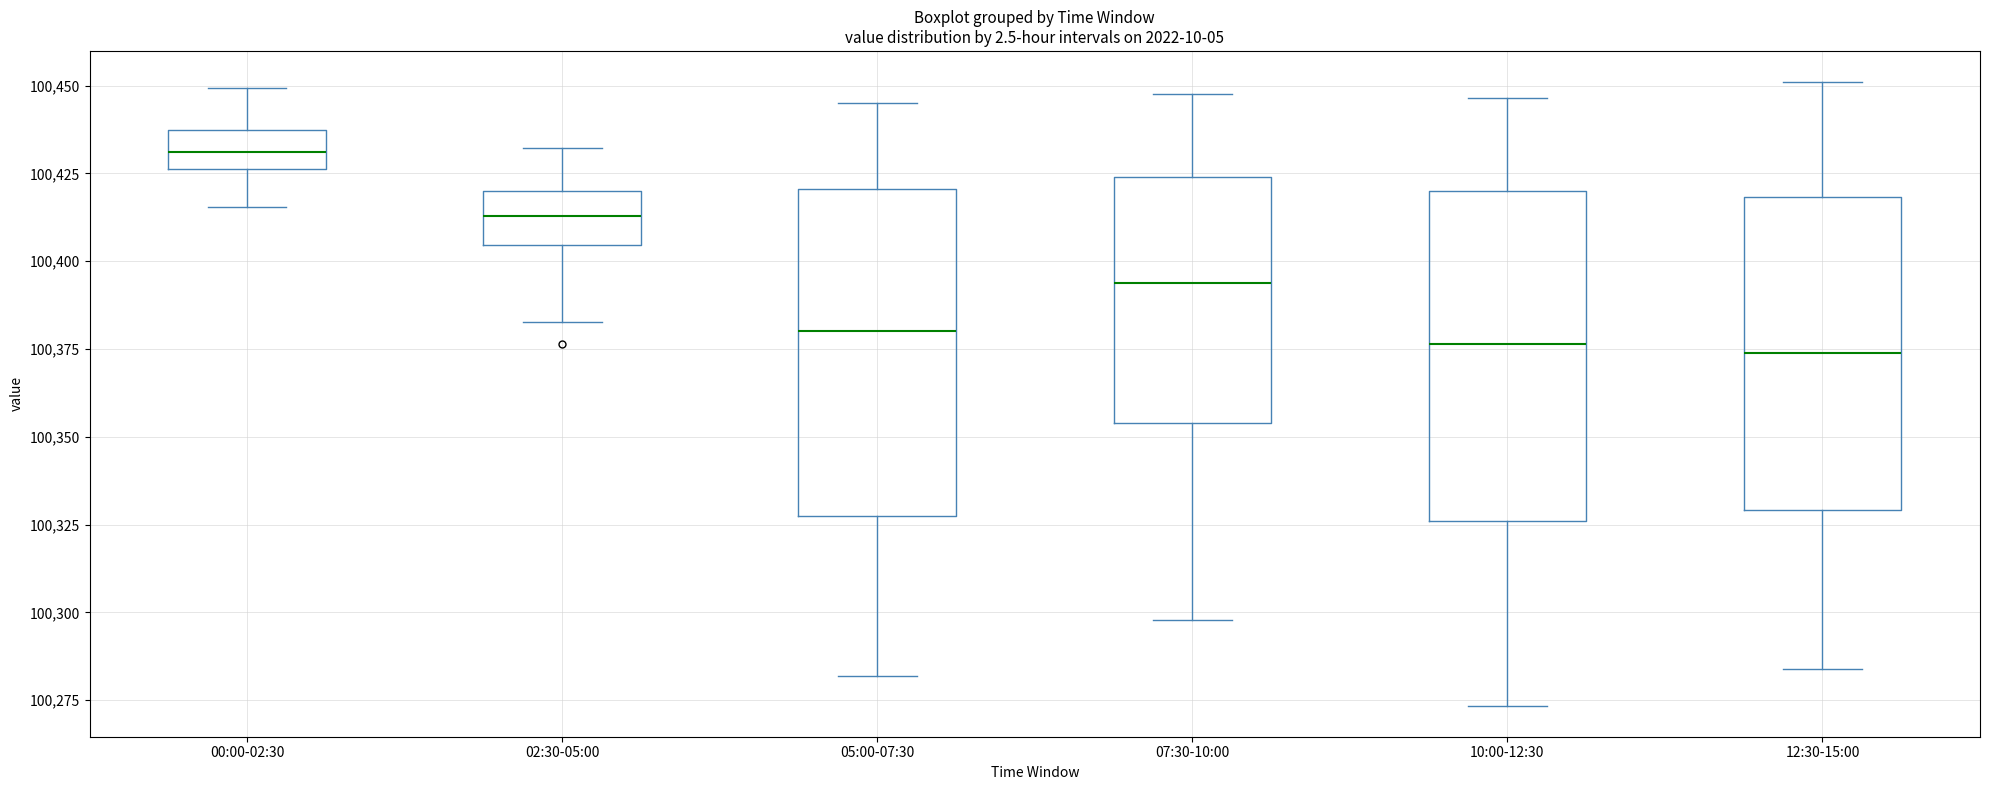

Where does the lower whisker of the box for 07:30-10:00 end on the y-axis? The values are not printed on the chart, so give them approximately, as read against the axis.

100300